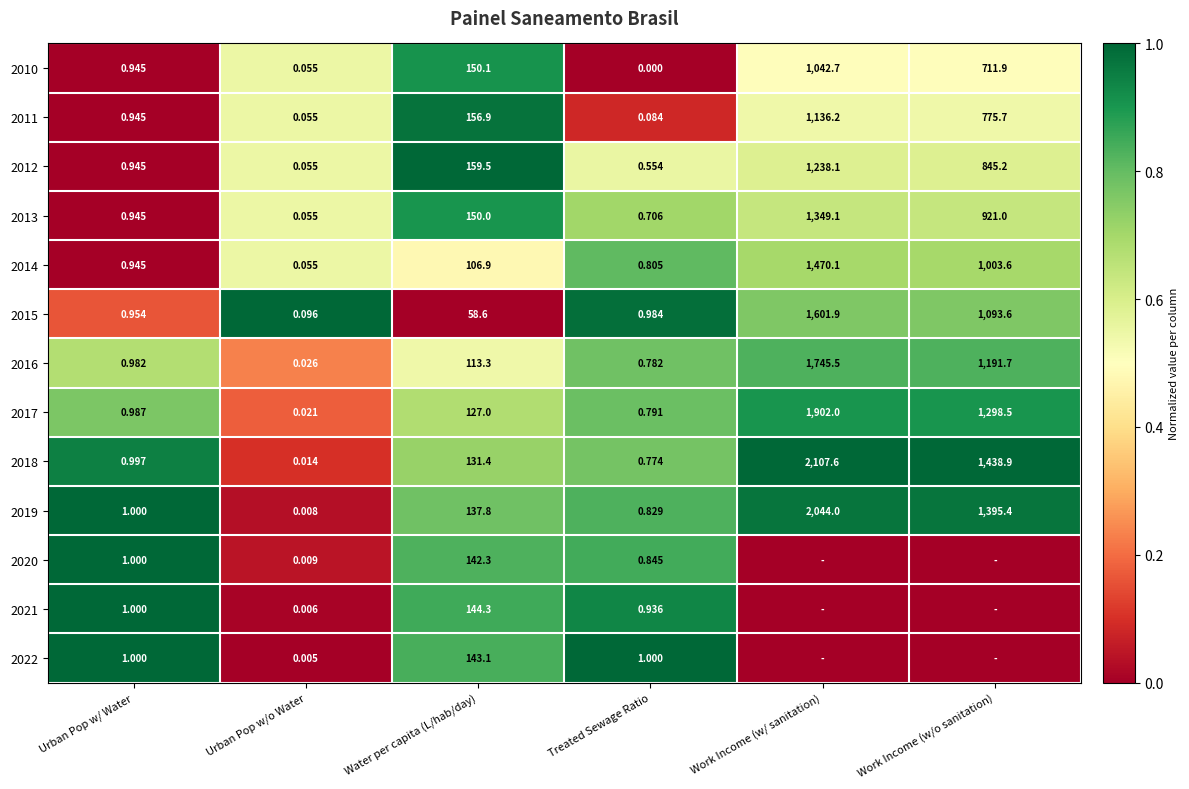

Is it true that 2021 equals 1.0 at Urban Pop w/ Water?

True